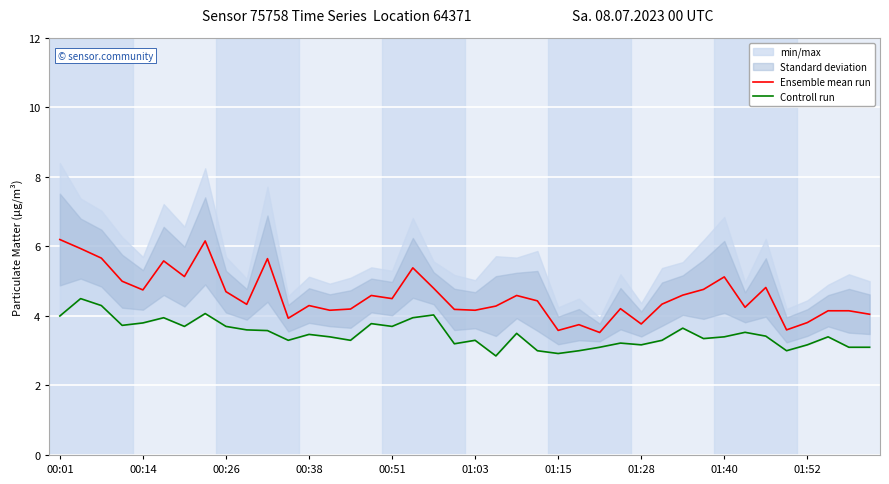

Is it true that Ensemble mean run equals 6.8 at 00:26?

False